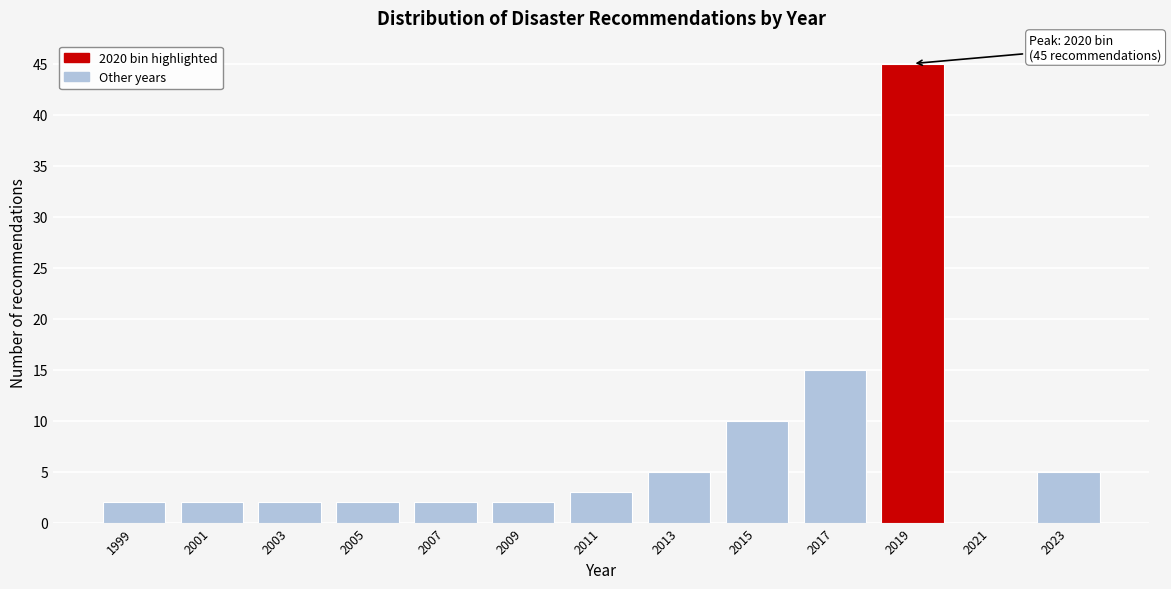

Reading left to right, what are all the values shown in this chart?

1999=2	2001=2	2003=2	2005=2	2007=2	2009=2	2011=3	2013=5	2015=10	2017=15	2019=45	2021=0	2023=5